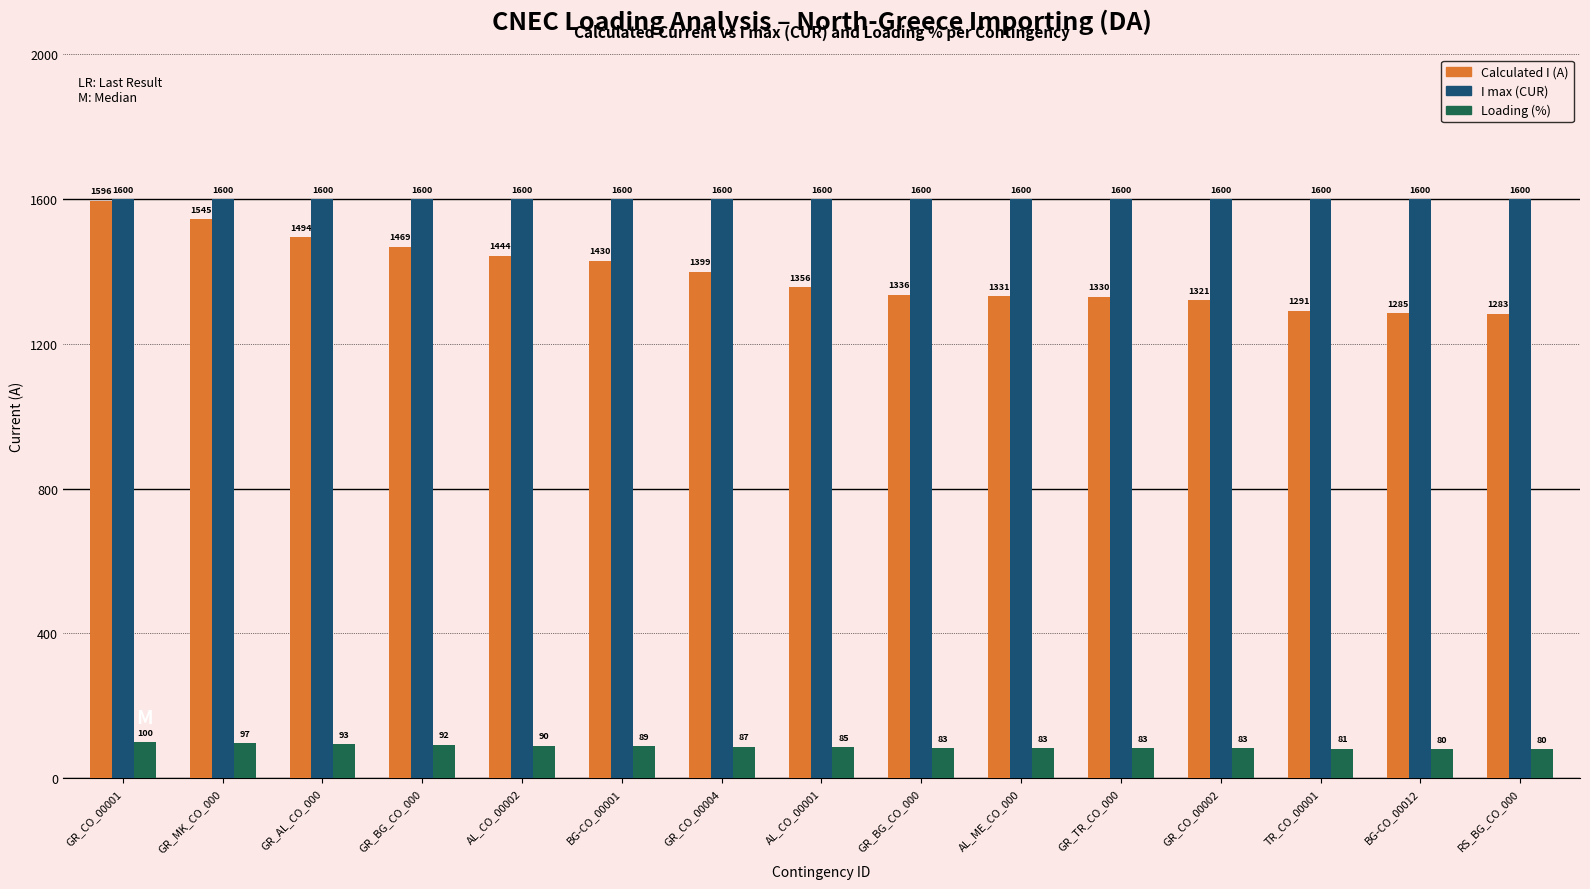

Rank the series at GR_BG_CO_000 from lowest to highest value.

Loading (%), Calculated I (A), I max (CUR)